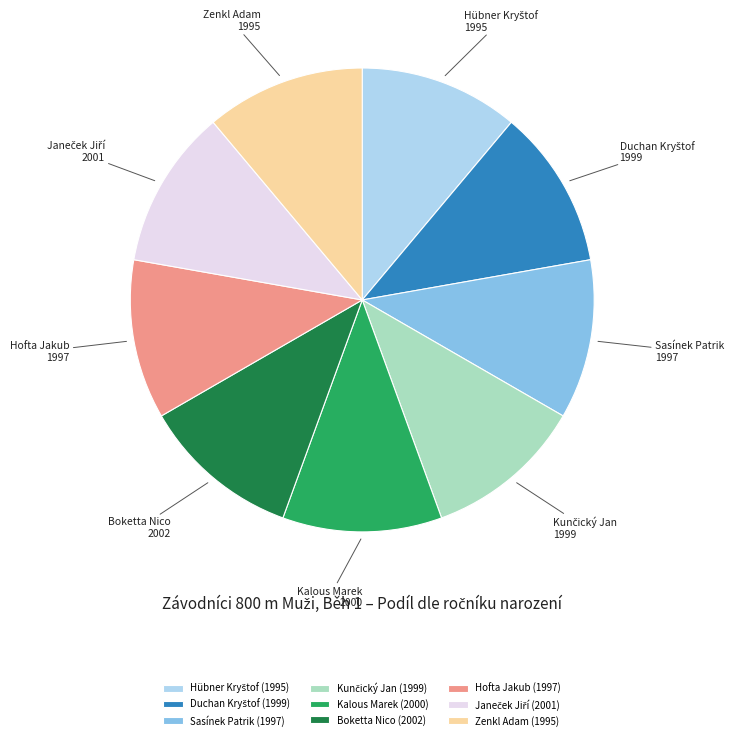

True or false: Sasínek Patrik accounts for 26% of the total.

False